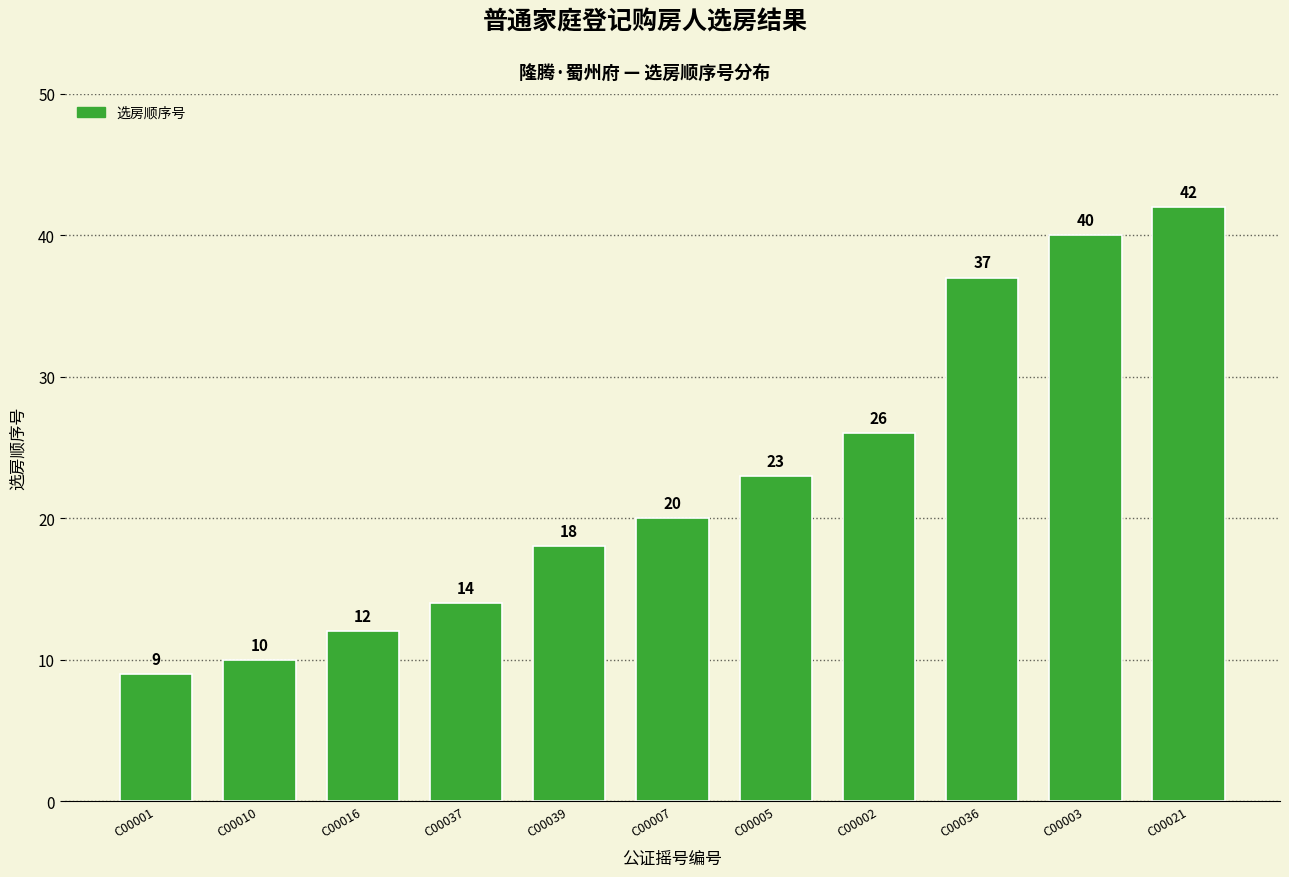

How many bars are there in total?

11